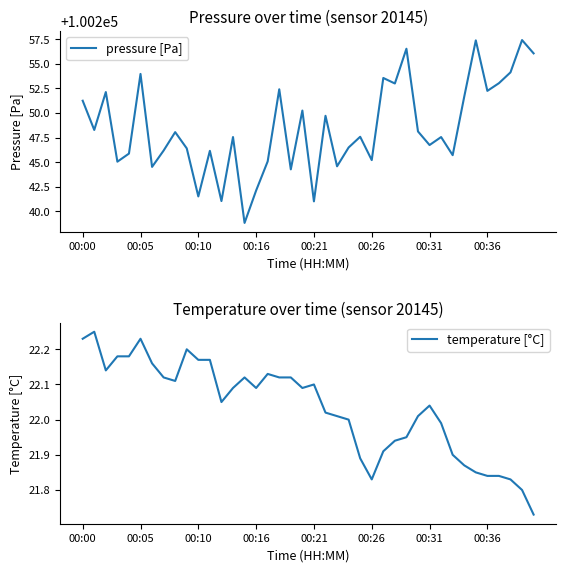

What is the sum of the pressure [Pa] values at 16 and 36?

200498.1